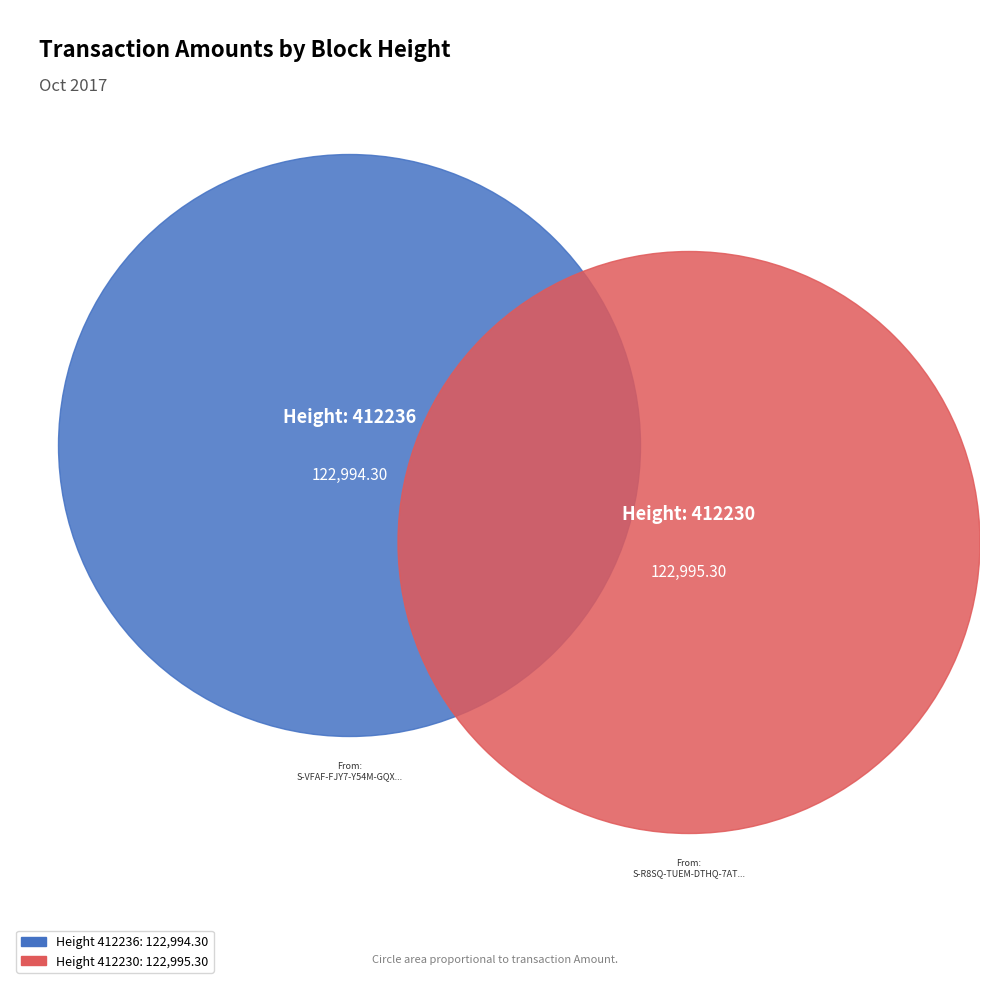

What is the largest slice in the pie chart?

412230